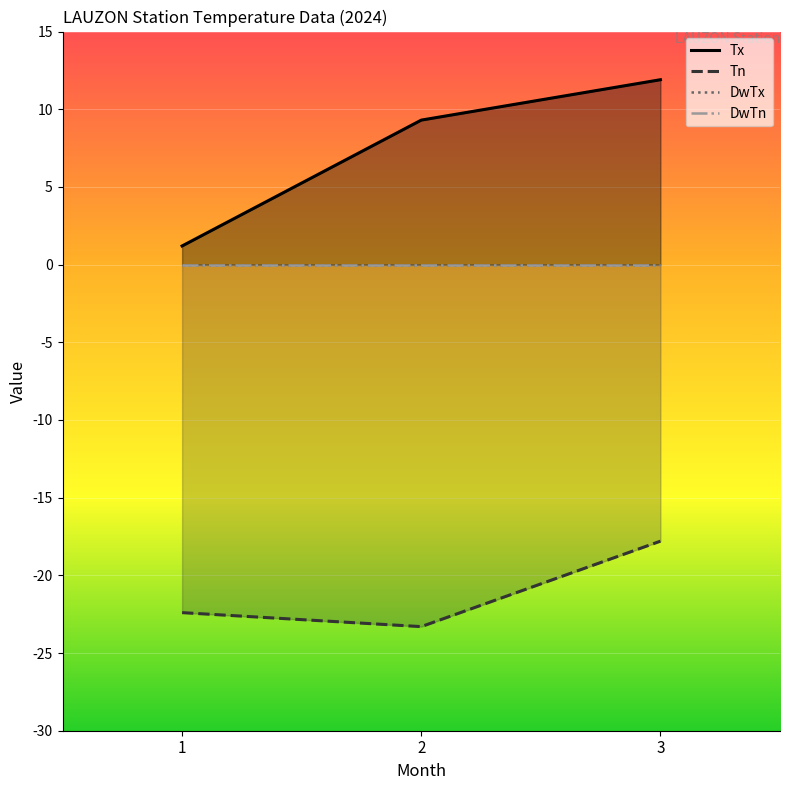

At which label does DwTn reach its peak?

1